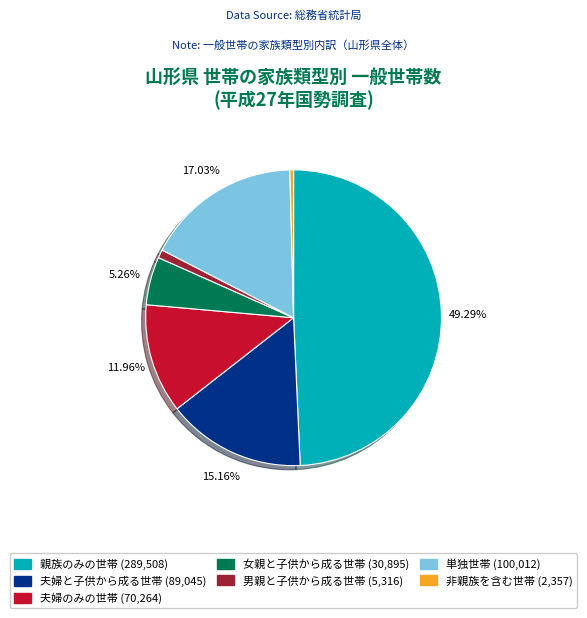

To the nearest percent, what is the difference between the largest and smallest slice percentages?

49%